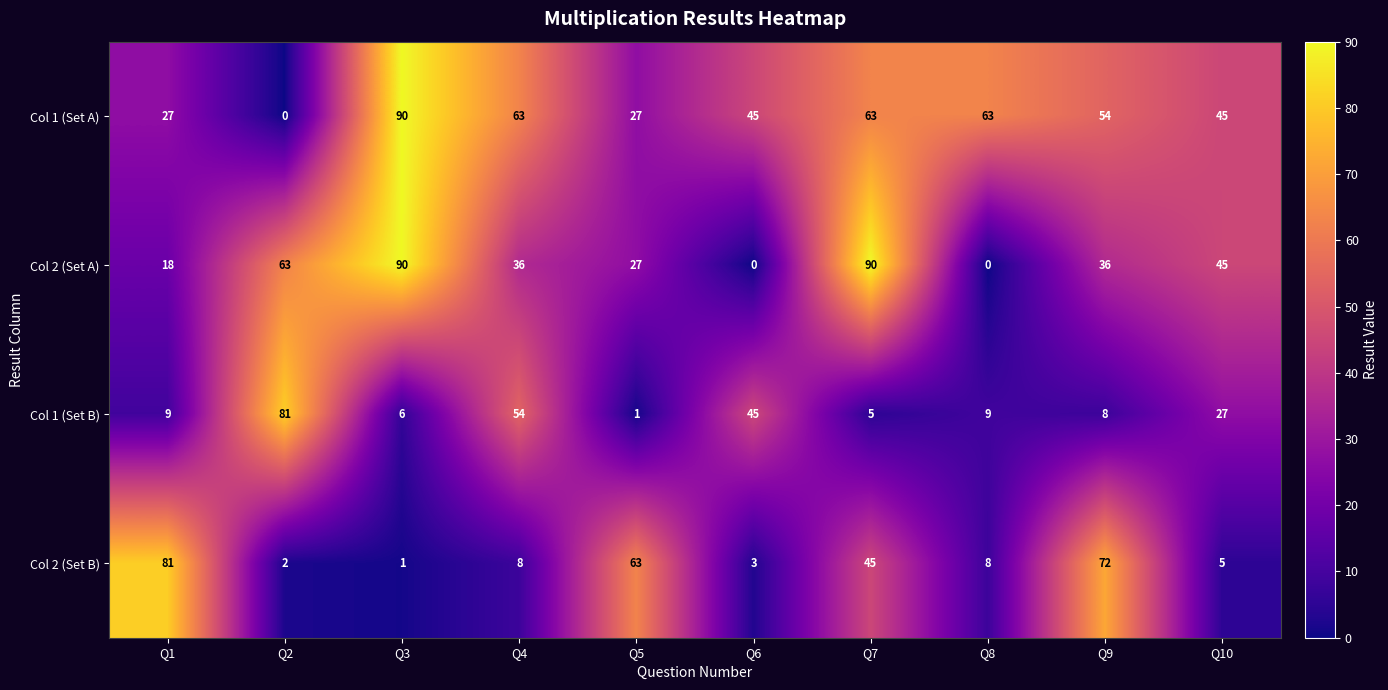

The value of Col 2 (Set B) at Q9 is 72. True or false?

True